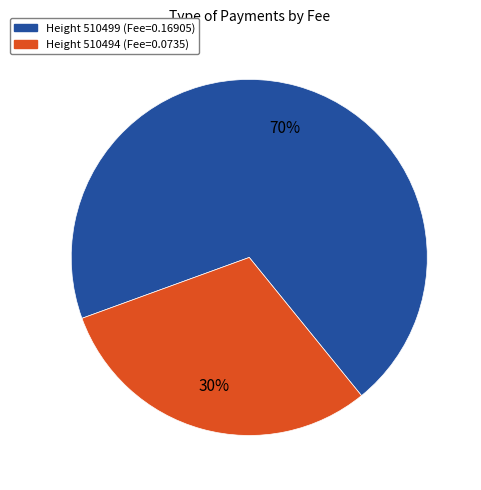

Count the number of slices in the pie.

2